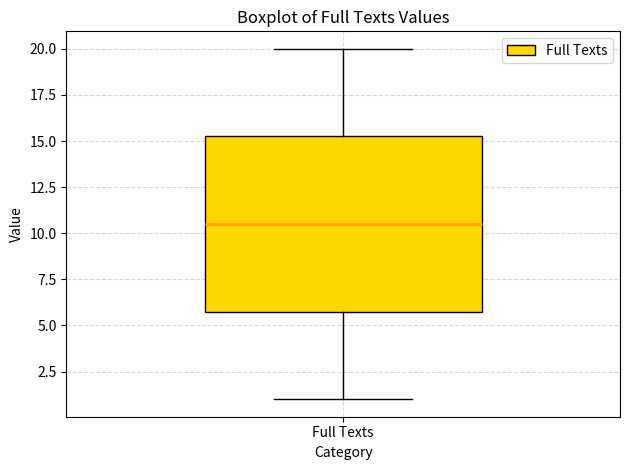

Transcribe this box plot: give where the median line is, the range the box spans, and where the two whiskers end, as read against the y-axis. The values are not printed on the chart, so give them approximately, as read against the axis.

median 10.5, box 6.0 to 15.5, whiskers 1.0 to 20.0